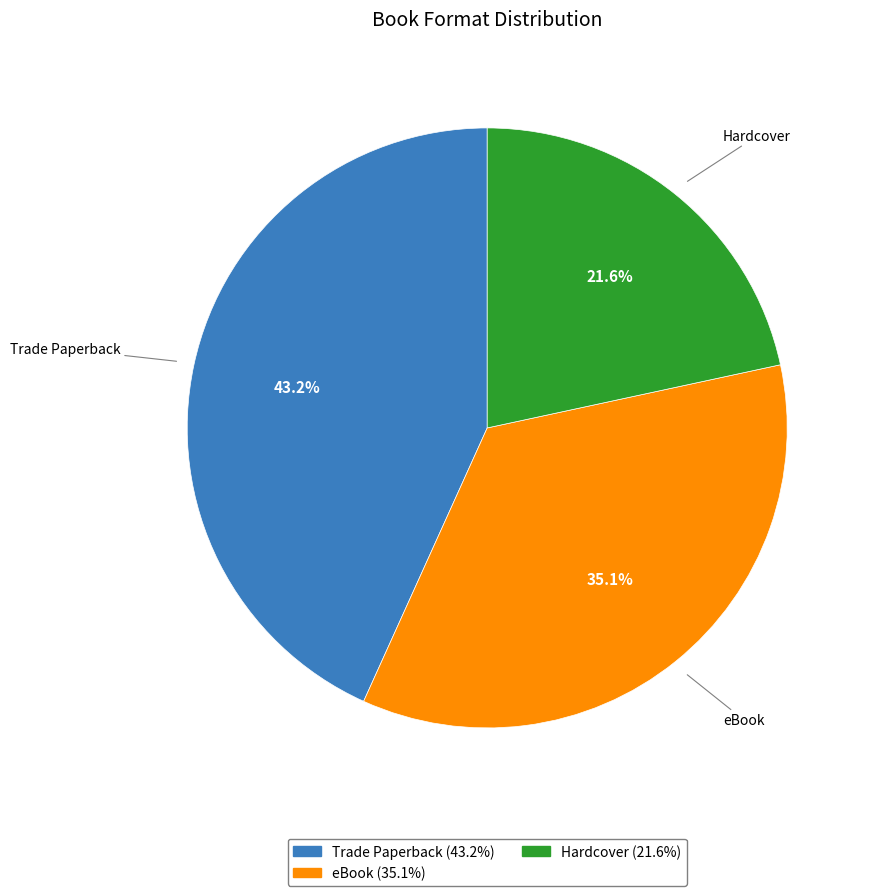

Do eBook and Trade Paperback together represent more than half of the pie?

Yes